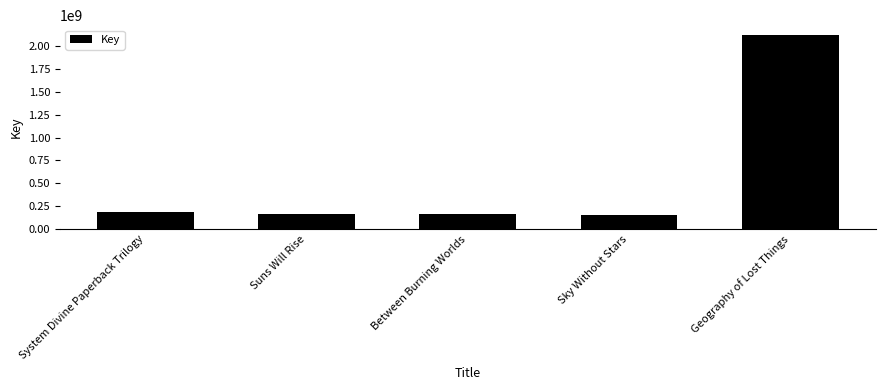

At which category does the chart reach its peak across all series?

Geography of Lost Things